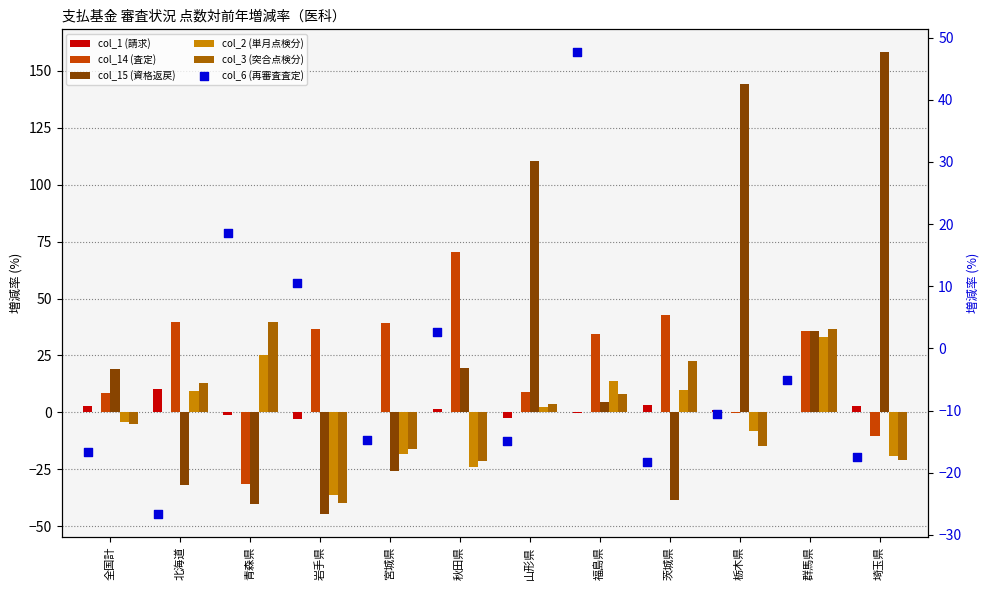

At which category is the sum across all series the highest?

群馬県